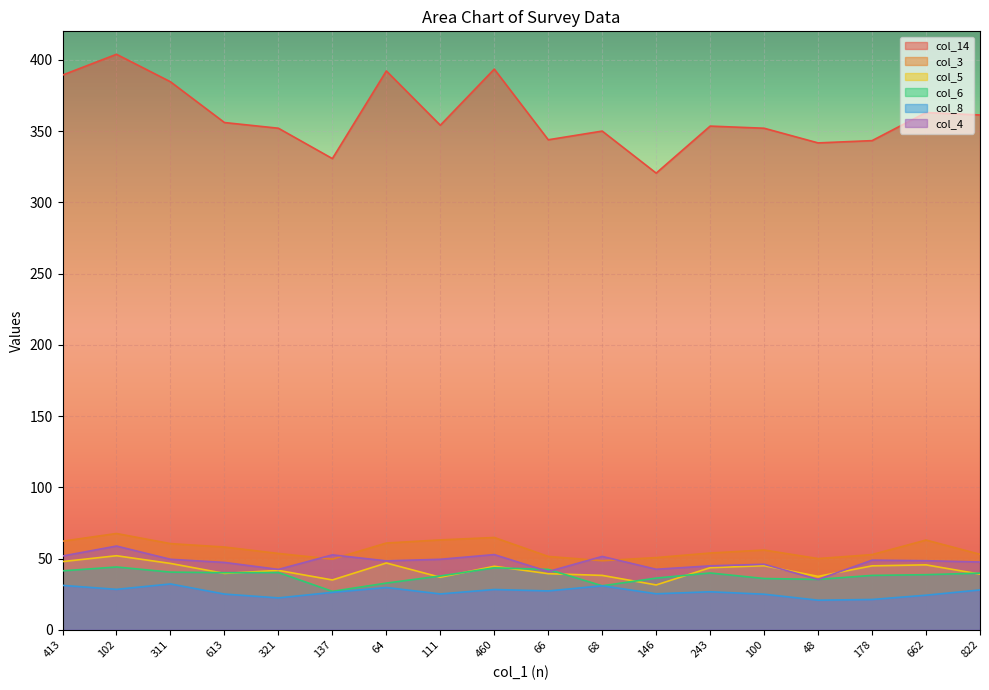

Where is the first local minimum for col_8?

102